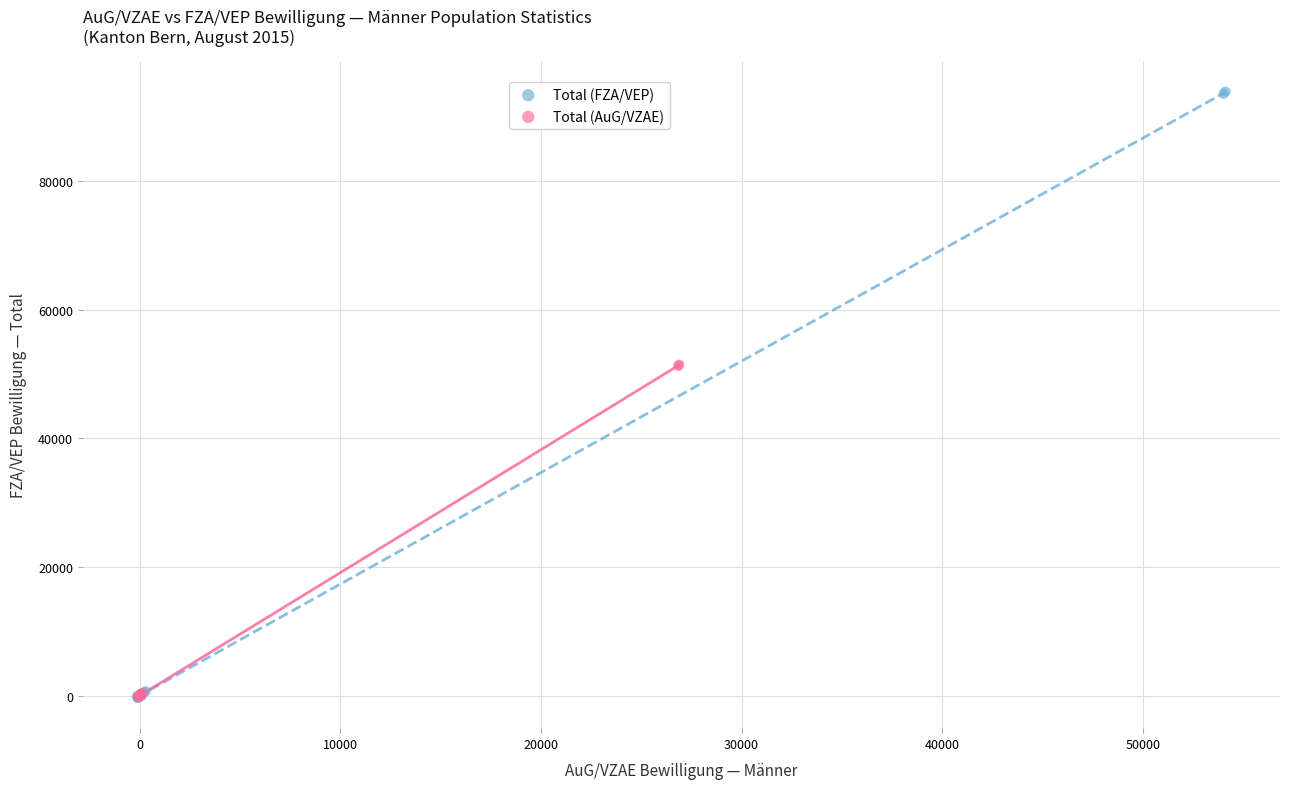

Which series has the largest Y range (max minus min)?

Total (FZA/VEP)